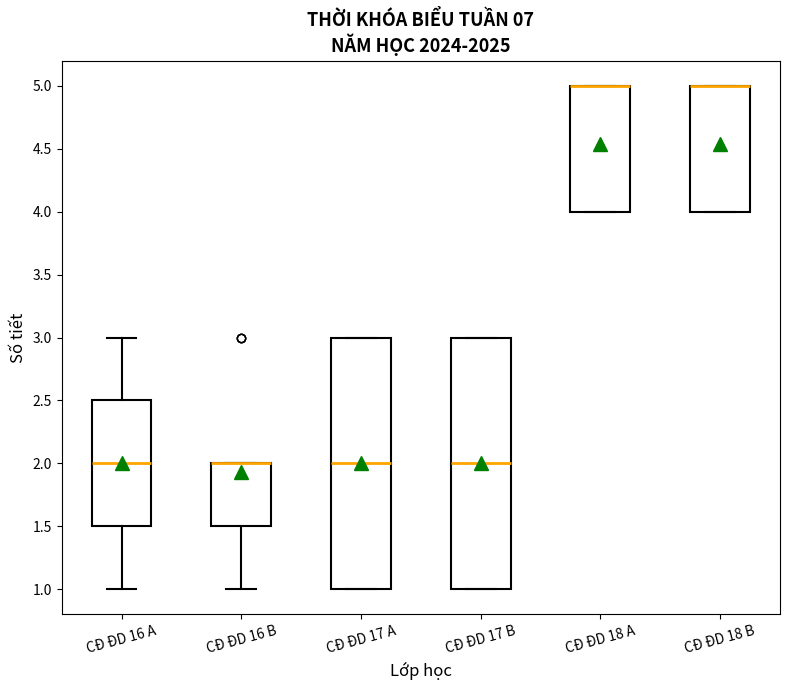

Reading left to right, read every box against the y-axis: the position of its median line, the range the box covers, and the ends of its whiskers. The values are not printed on the chart, so give them approximately, as read against the axis.

CĐ ĐD 16 A: median 2.0, box 1.5 to 2.5, whiskers 1.0 to 3.0
CĐ ĐD 16 B: median 2.0 (drawn on the box's upper edge), box 1.5 to 2.0, whiskers 1.0 to 2.0
CĐ ĐD 17 A: median 2.0, box 1.0 to 3.0, whiskers 1.0 to 3.0
CĐ ĐD 17 B: median 2.0, box 1.0 to 3.0, whiskers 1.0 to 3.0
CĐ ĐD 18 A: median 5.0 (drawn on the box's upper edge), box 4.0 to 5.0, whiskers 4.0 to 5.0
CĐ ĐD 18 B: median 5.0 (drawn on the box's upper edge), box 4.0 to 5.0, whiskers 4.0 to 5.0